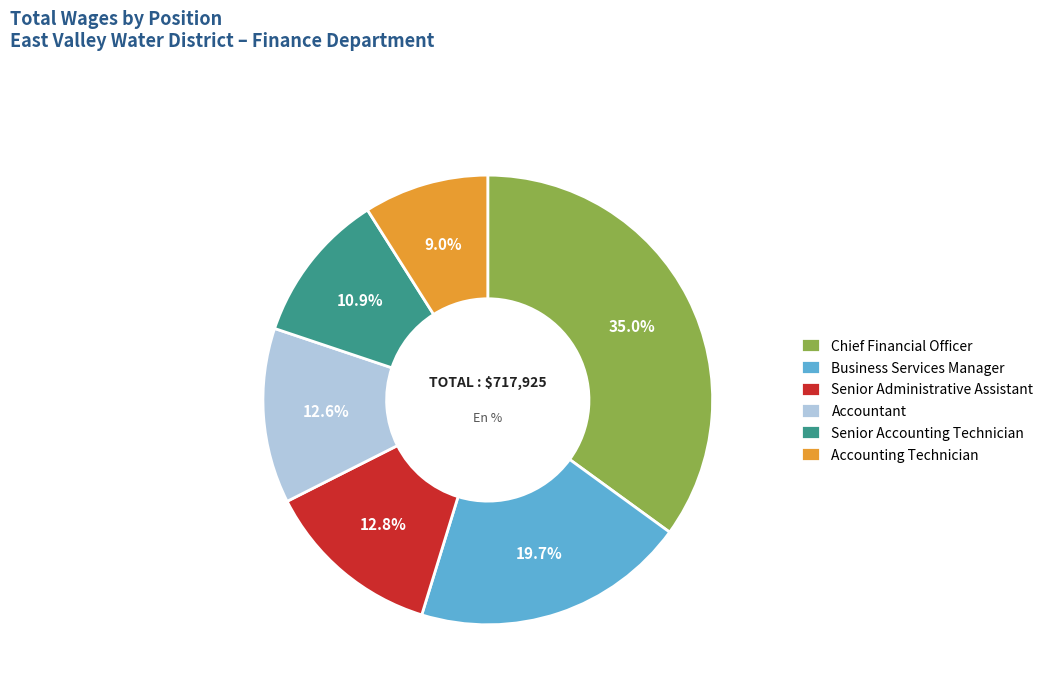

Is there any slice that represents more than half of the pie?

No